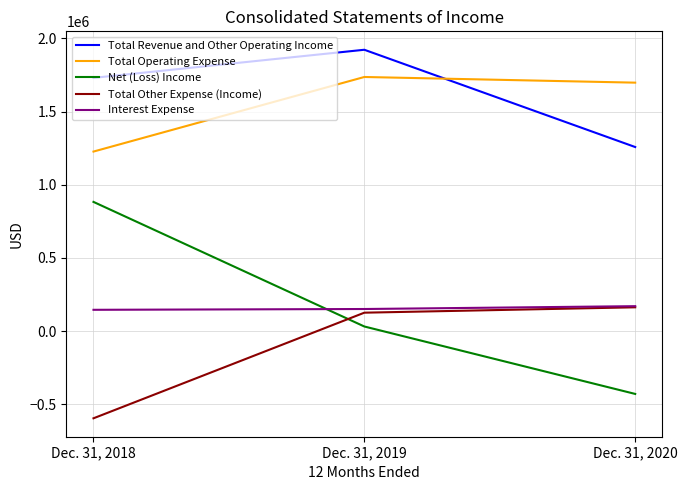

What is the difference between the maximum and second lowest values in the Total Operating Expense series?

38729